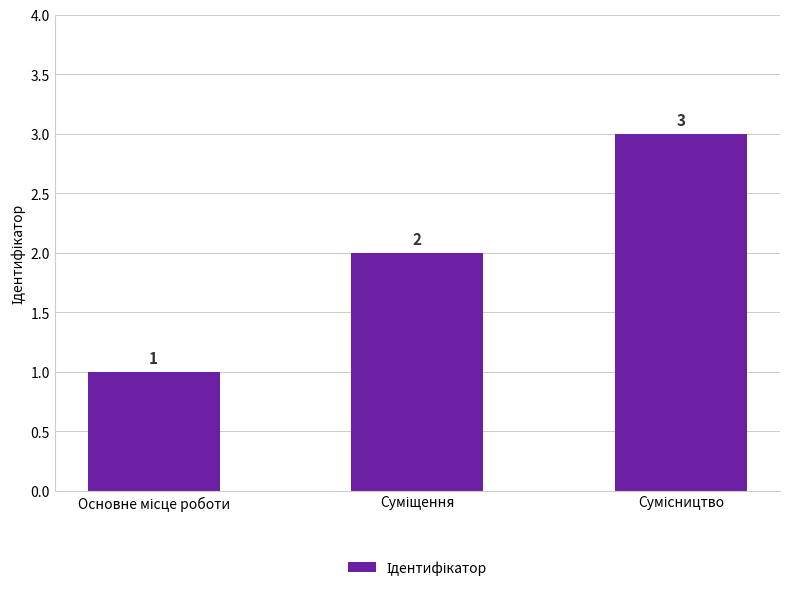

What is the sum of all values?

6